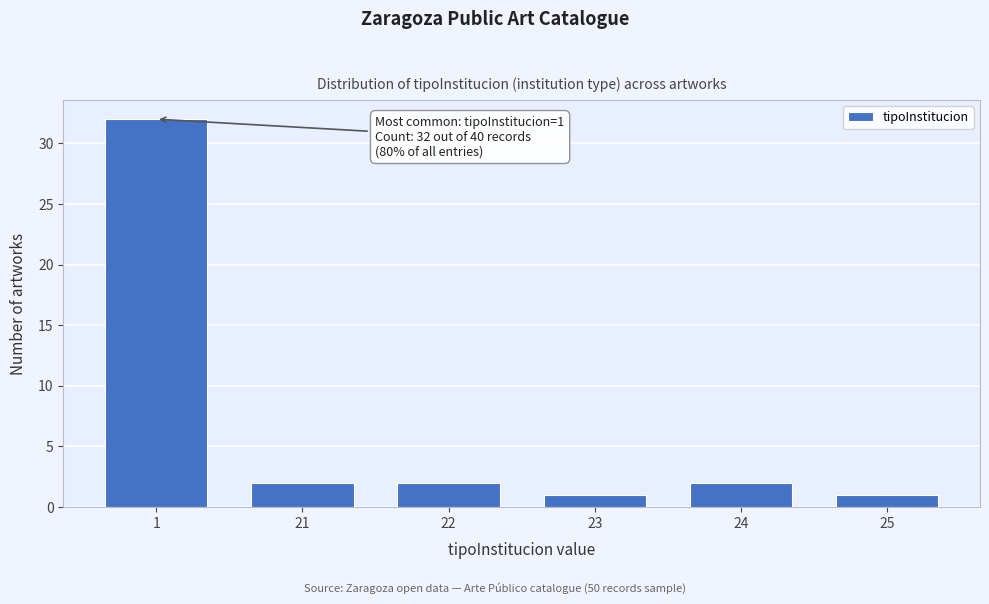

Reading right to left, list all the values displayed in this chart.

1	2	1	2	2	32